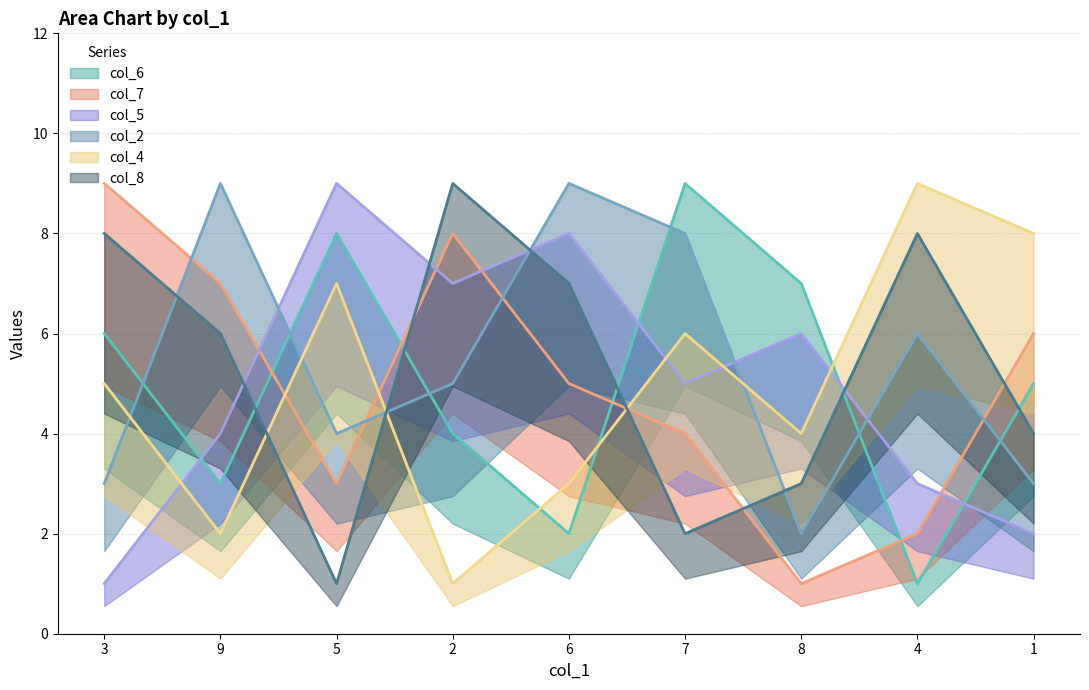

How many lines are shown in the chart?

6